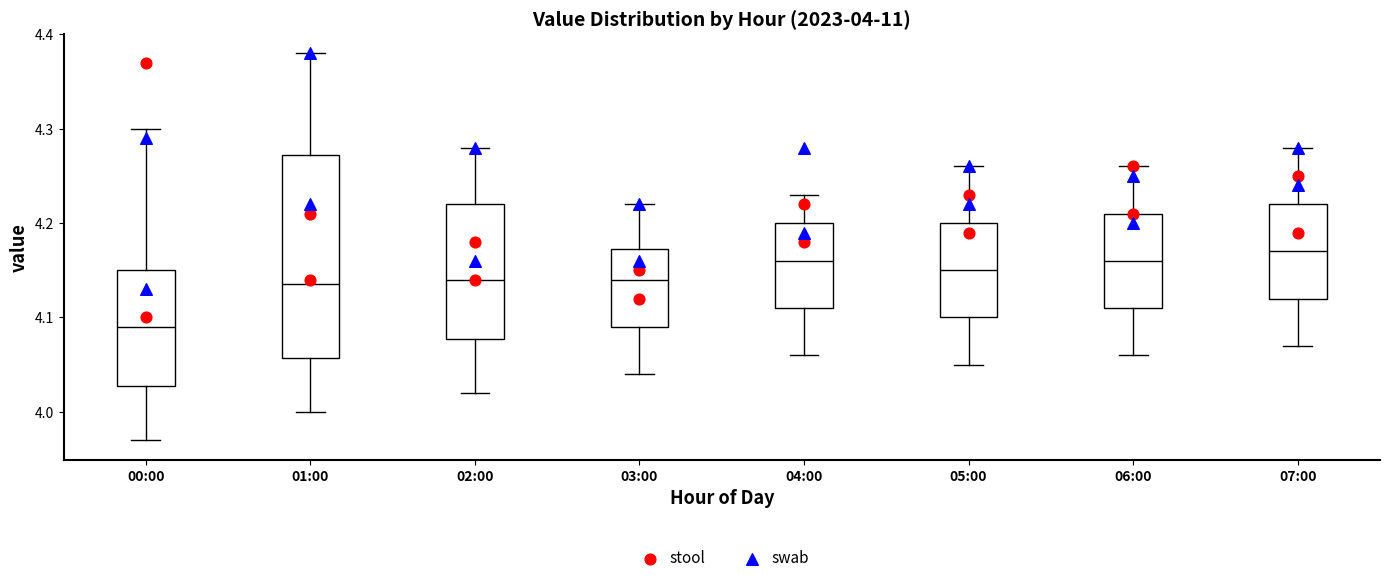

Comparing the boxes themselves (not the whiskers), which one is the tallest?

01:00